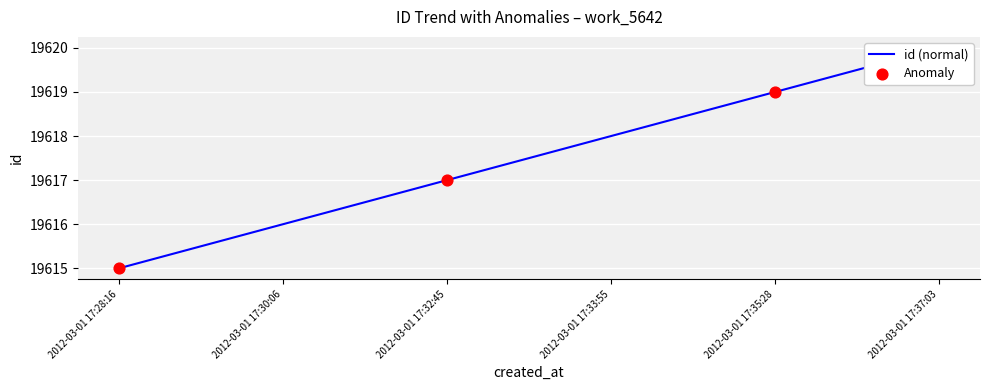

Between 2012-03-01 17:35:28 and 2012-03-01 17:28:16, which is larger?

2012-03-01 17:35:28